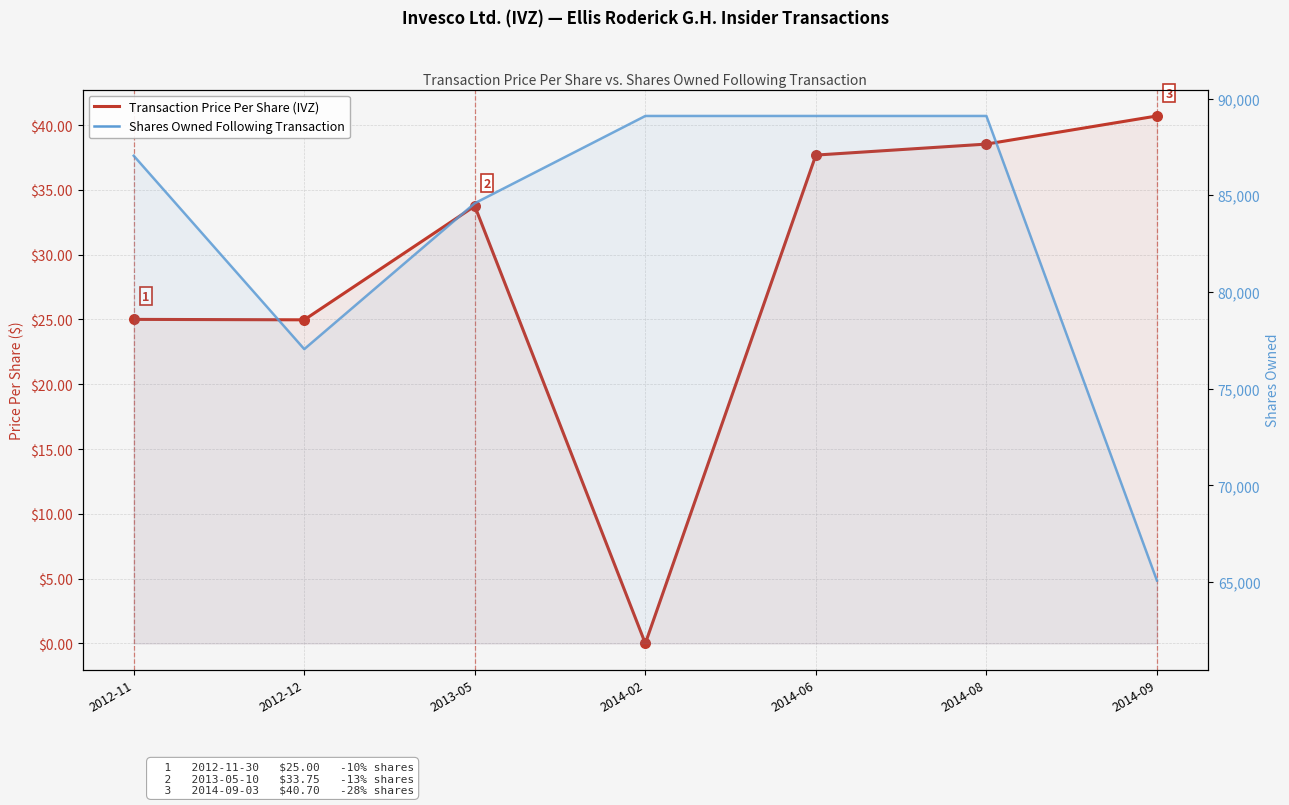

Which series has the largest total across all categories?

Shares Owned Following Transaction